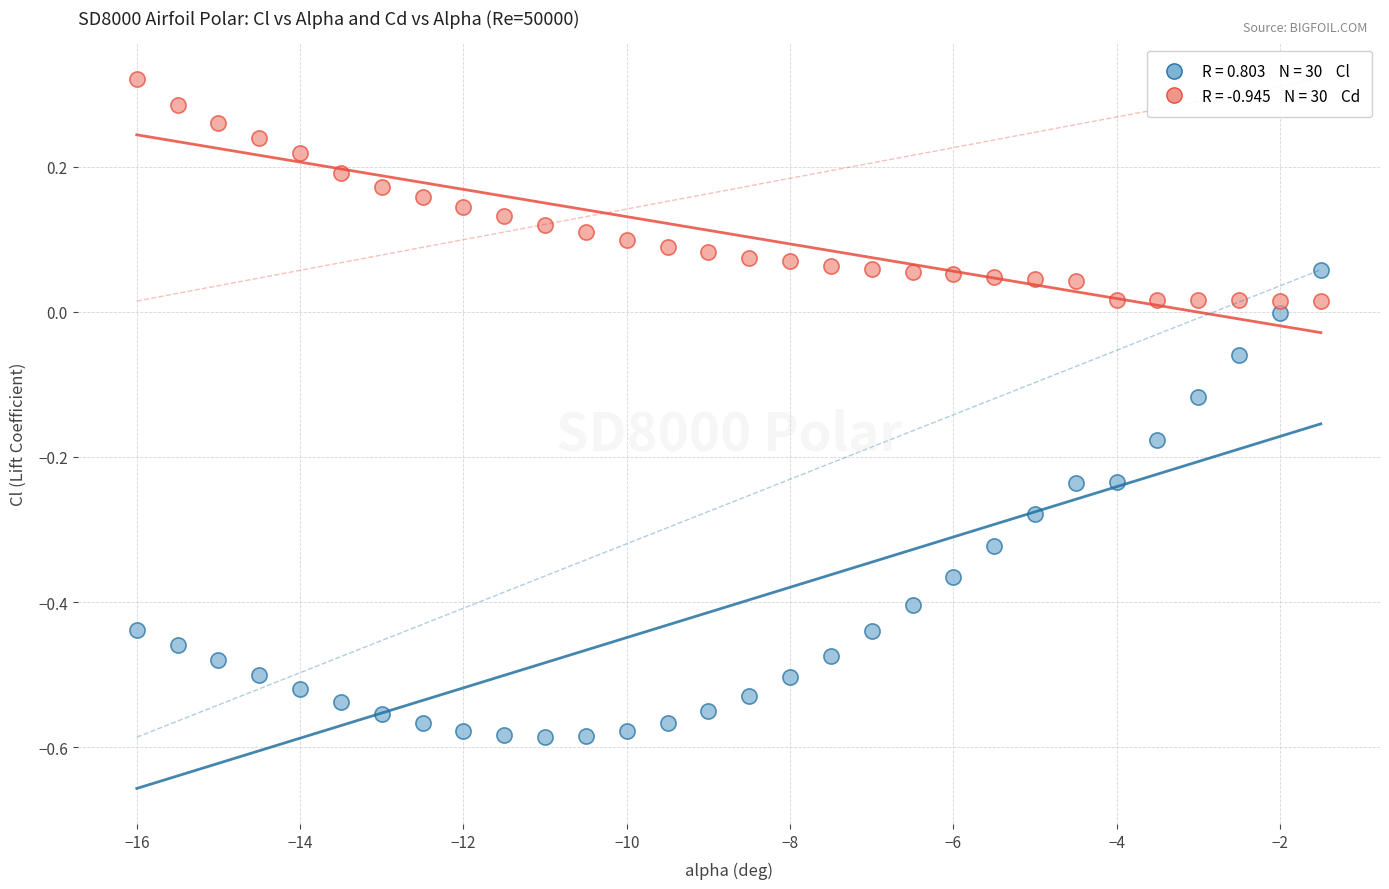

Across all data points, what is the range of Y values (max minus min)?

0.9